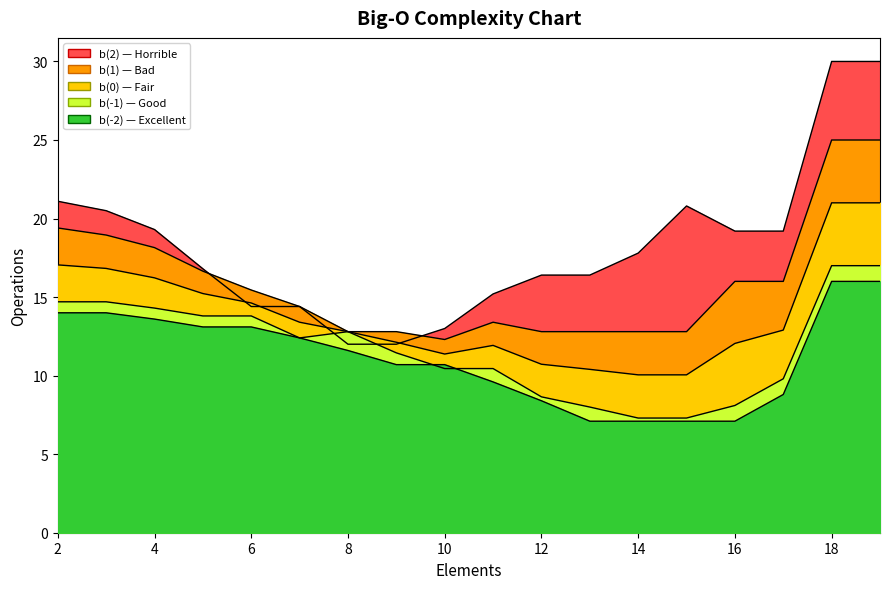

True or false: b(-2) has a value of 21.1 at 6.

False